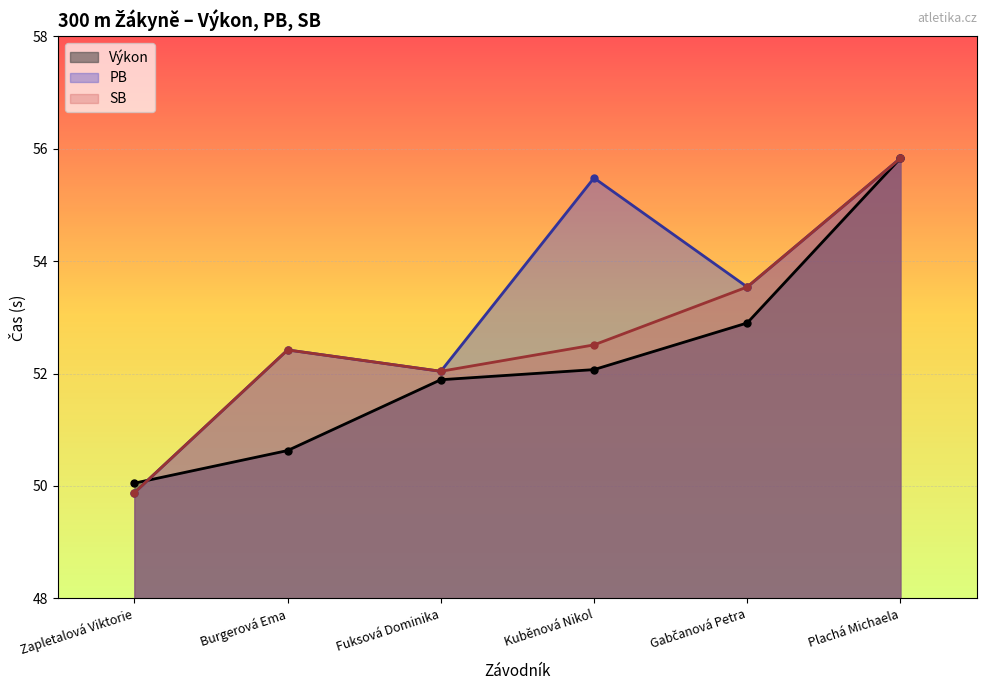

True or false: SB has more than 2 interior local peaks.

False